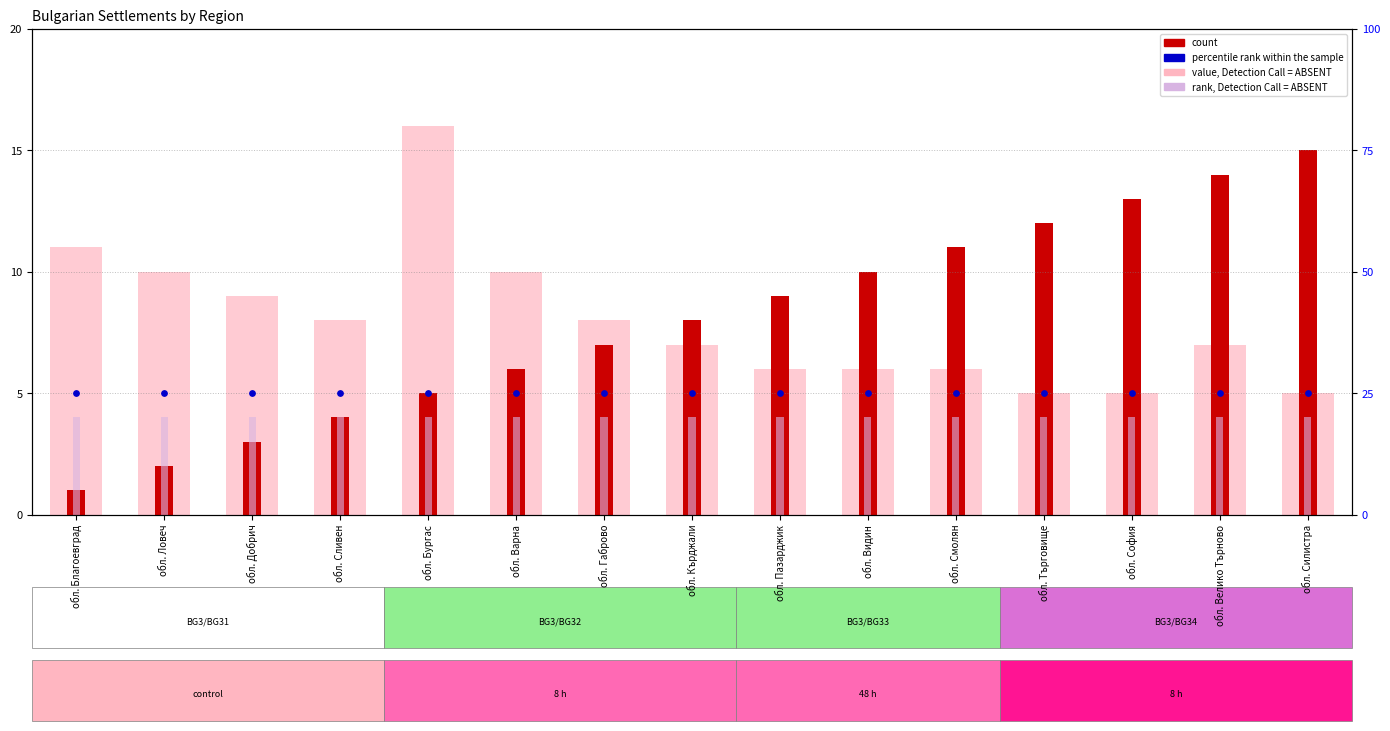

Which series has the widest spread of Y values?

count